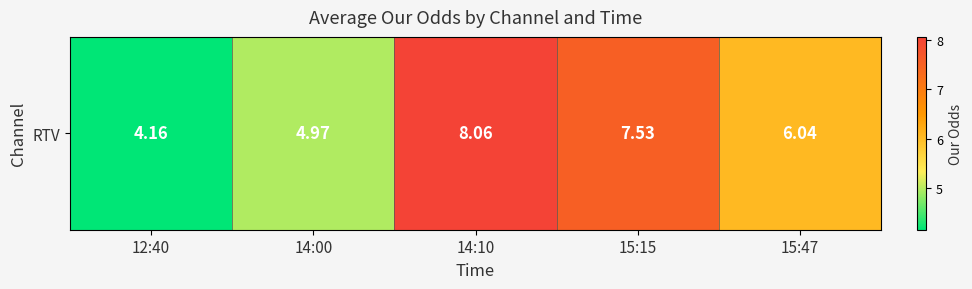

List the labels in order of value, largest first.

14:10, 15:15, 15:47, 14:00, 12:40